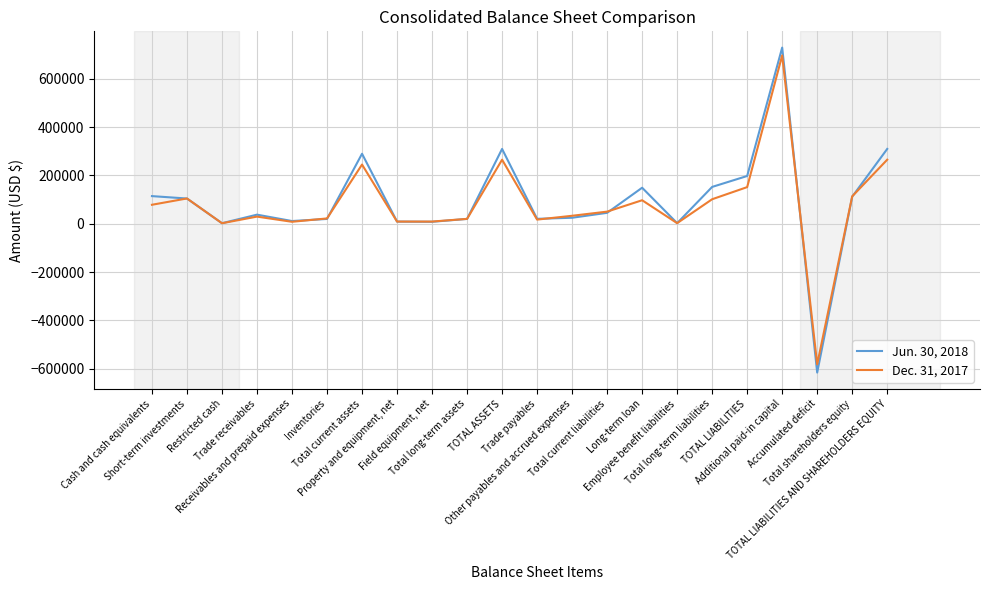

What position from the right is Accumulated deficit?

3